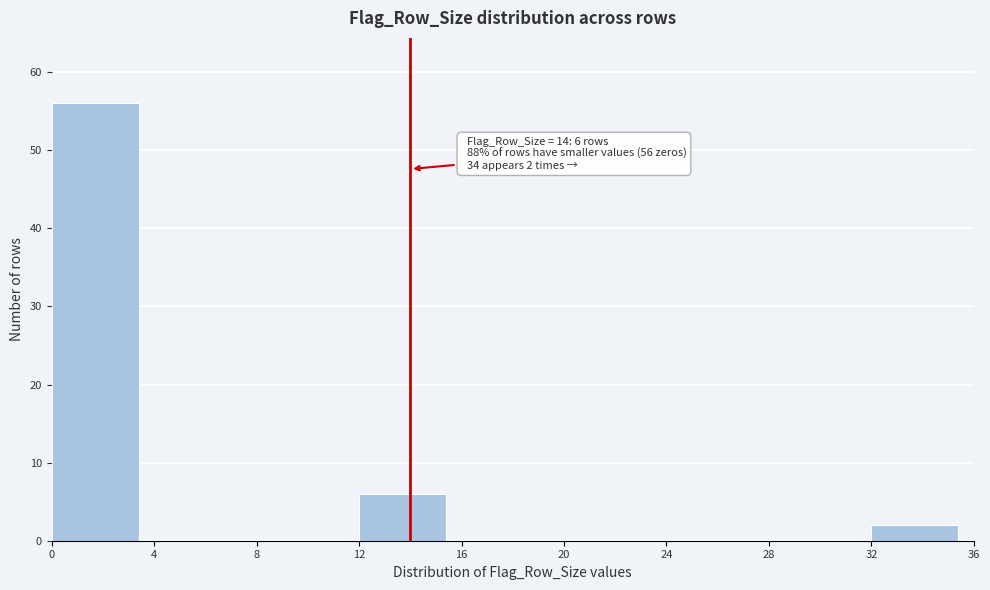

Over which range of the x-axis is the bar tallest?

0 to 4